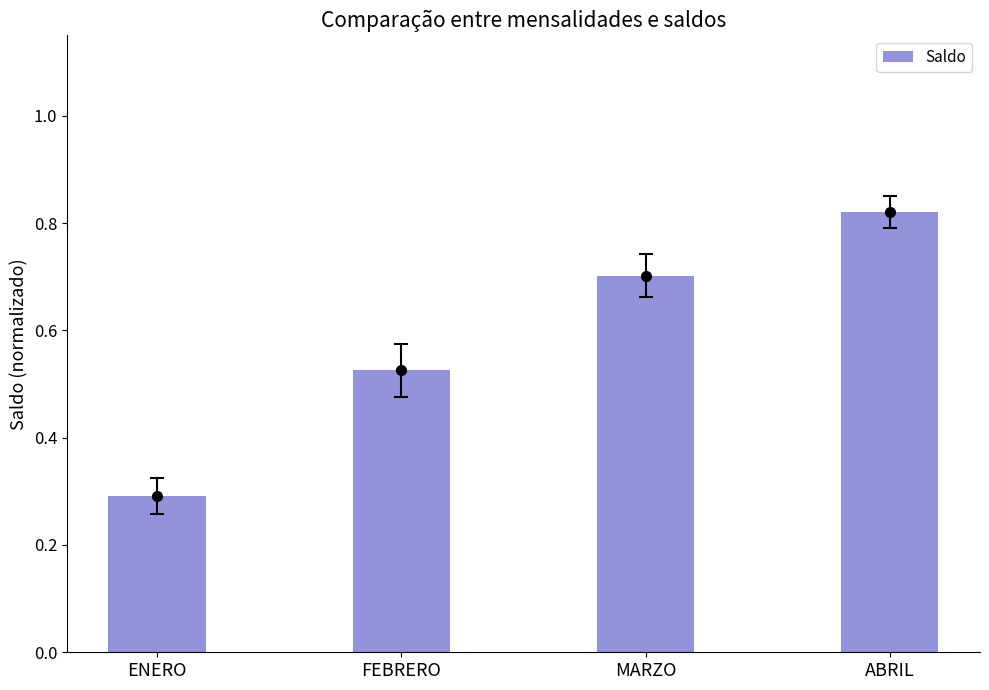

Reading right to left, what are all the values shown in this chart?

0.8	0.7	0.5	0.3